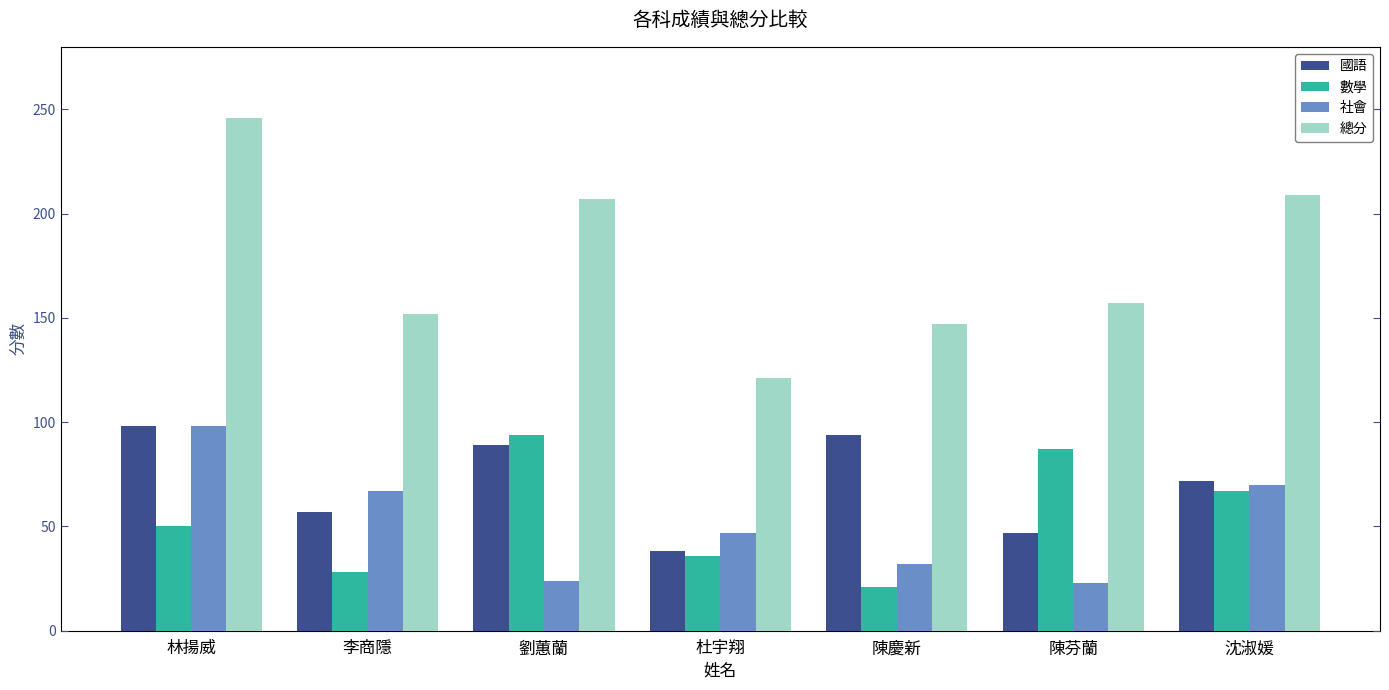

Is it true that 總分 equals 37 at 李商隱?

False